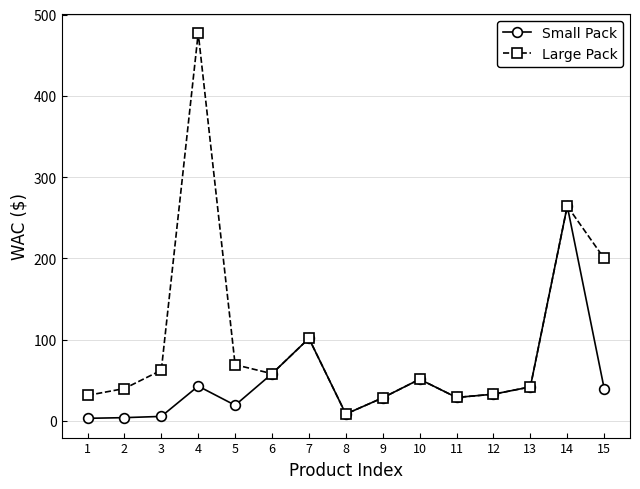

Where does the Large Pack series first go above 51?

3